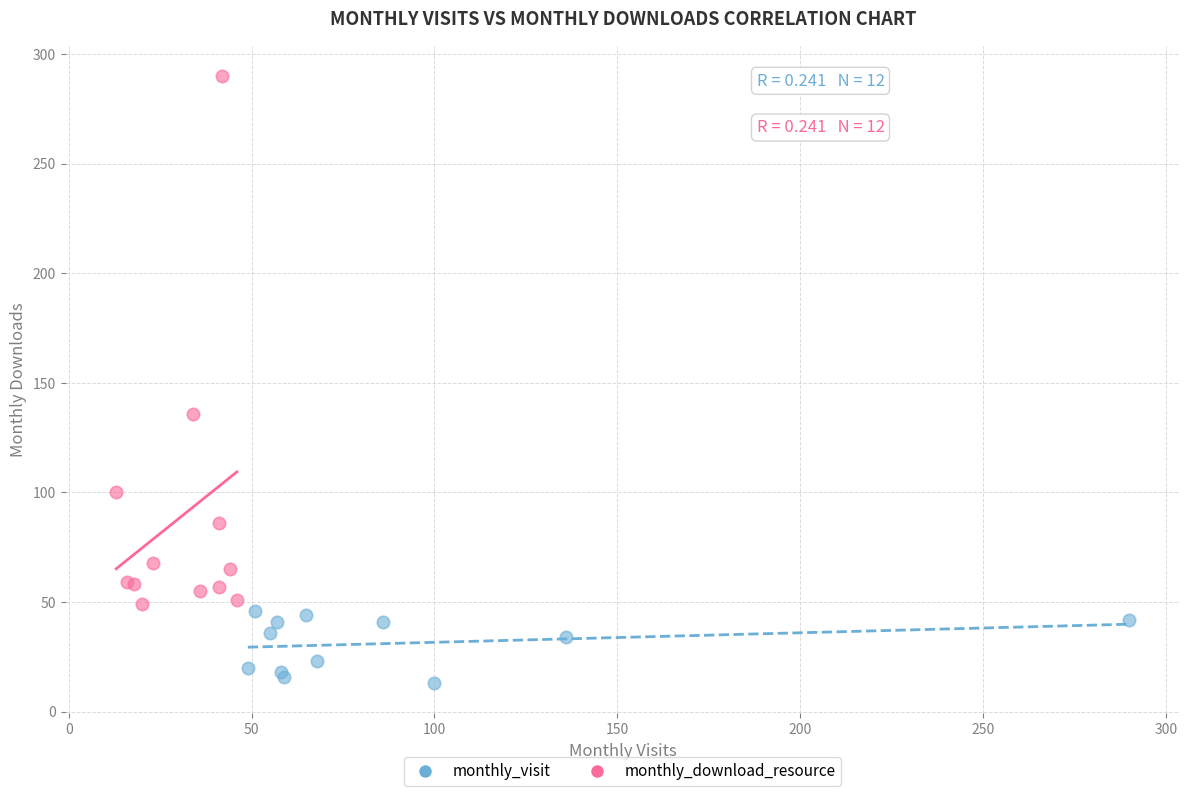

Which series contains the lowest Y value?

monthly_visit